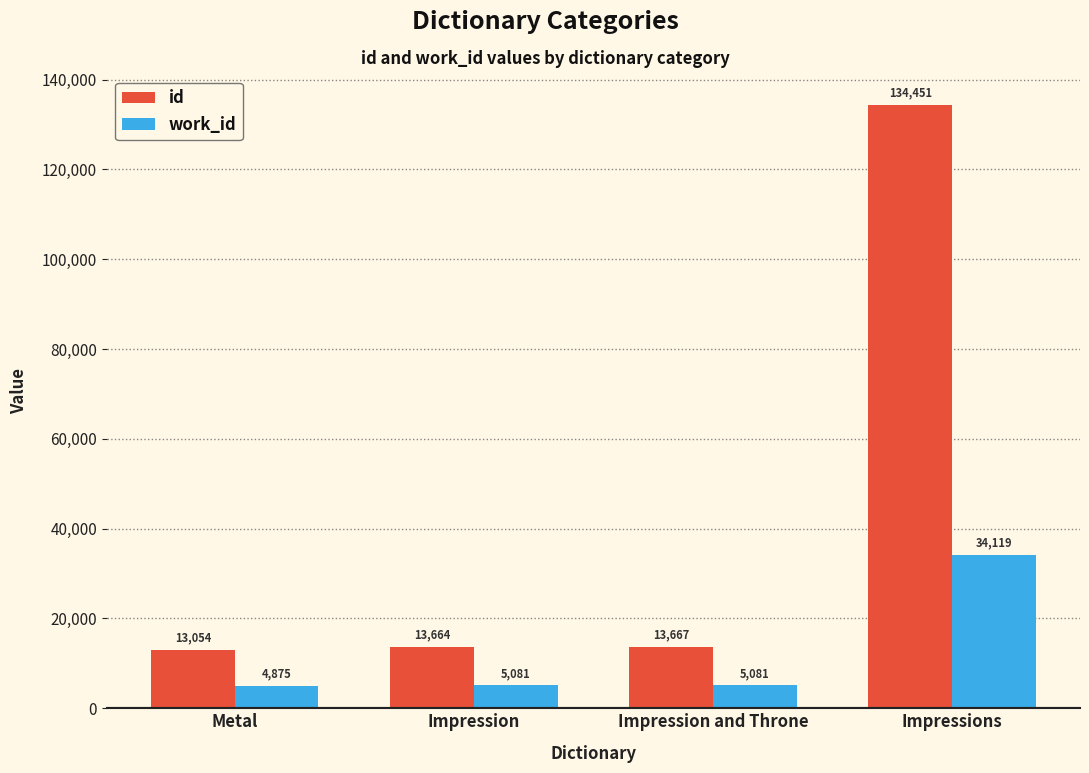

Reading left to right, extract all data points from this chart.

id: 13054	13664	13667	134451
work_id: 4875	5081	5081	34119